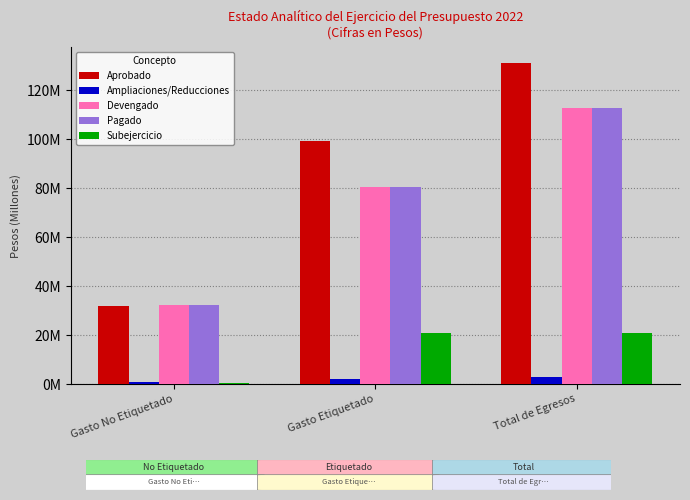

Where is Aprobado nearest to the value 81405138?

Gasto Etiquetado